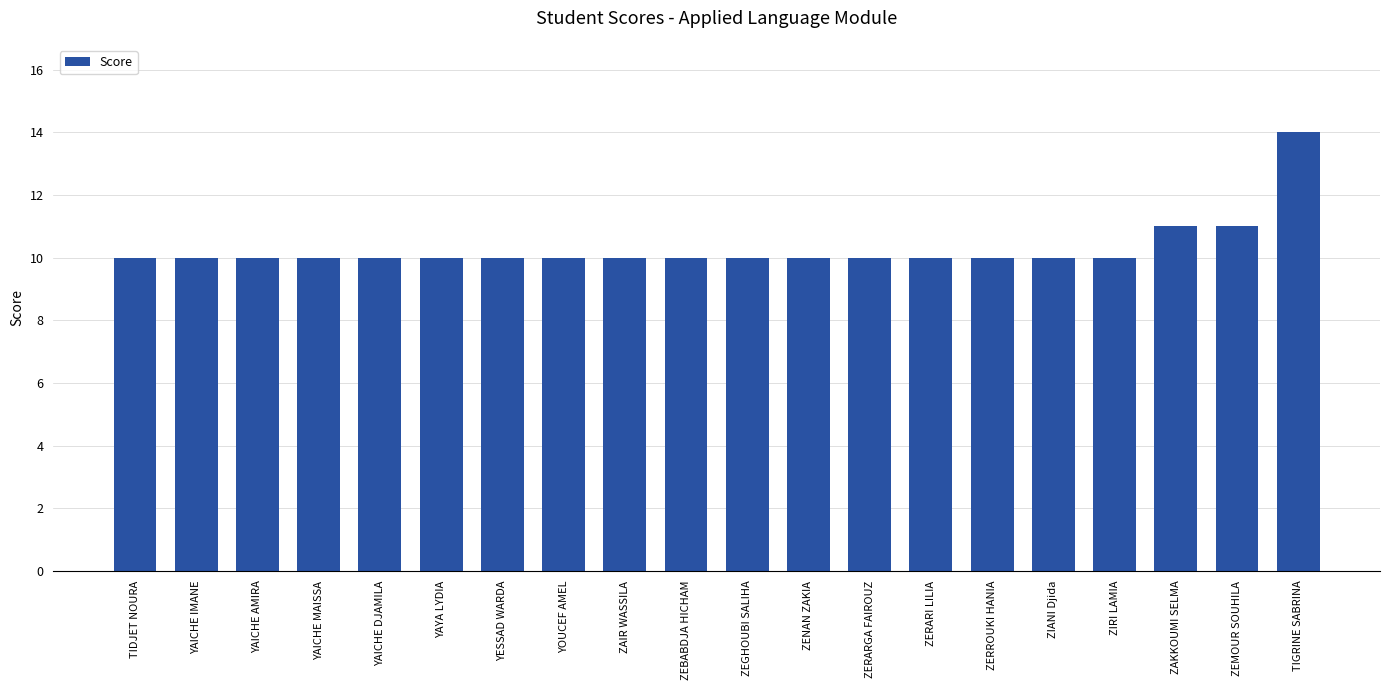

Reading left to right, what are all the values shown in this chart?

TIDJET NOURA=10	YAICHE IMANE=10	YAICHE AMIRA=10	YAICHE MAISSA=10	YAICHE DJAMILA=10	YAYA LYDIA=10	YESSAD WARDA=10	YOUCEF AMEL=10	ZAIR WASSILA=10	ZEBABDJA HICHAM=10	ZEGHOUBI SALIHA=10	ZENAN ZAKIA=10	ZERARGA FAIROUZ=10	ZERARI LILIA=10	ZERROUKI HANIA=10	ZIANI Djida=10	ZIRI LAMIA=10	ZAKKOUMI SELMA=11	ZEMOUR SOUHILA=11	TIGRINE SABRINA=14